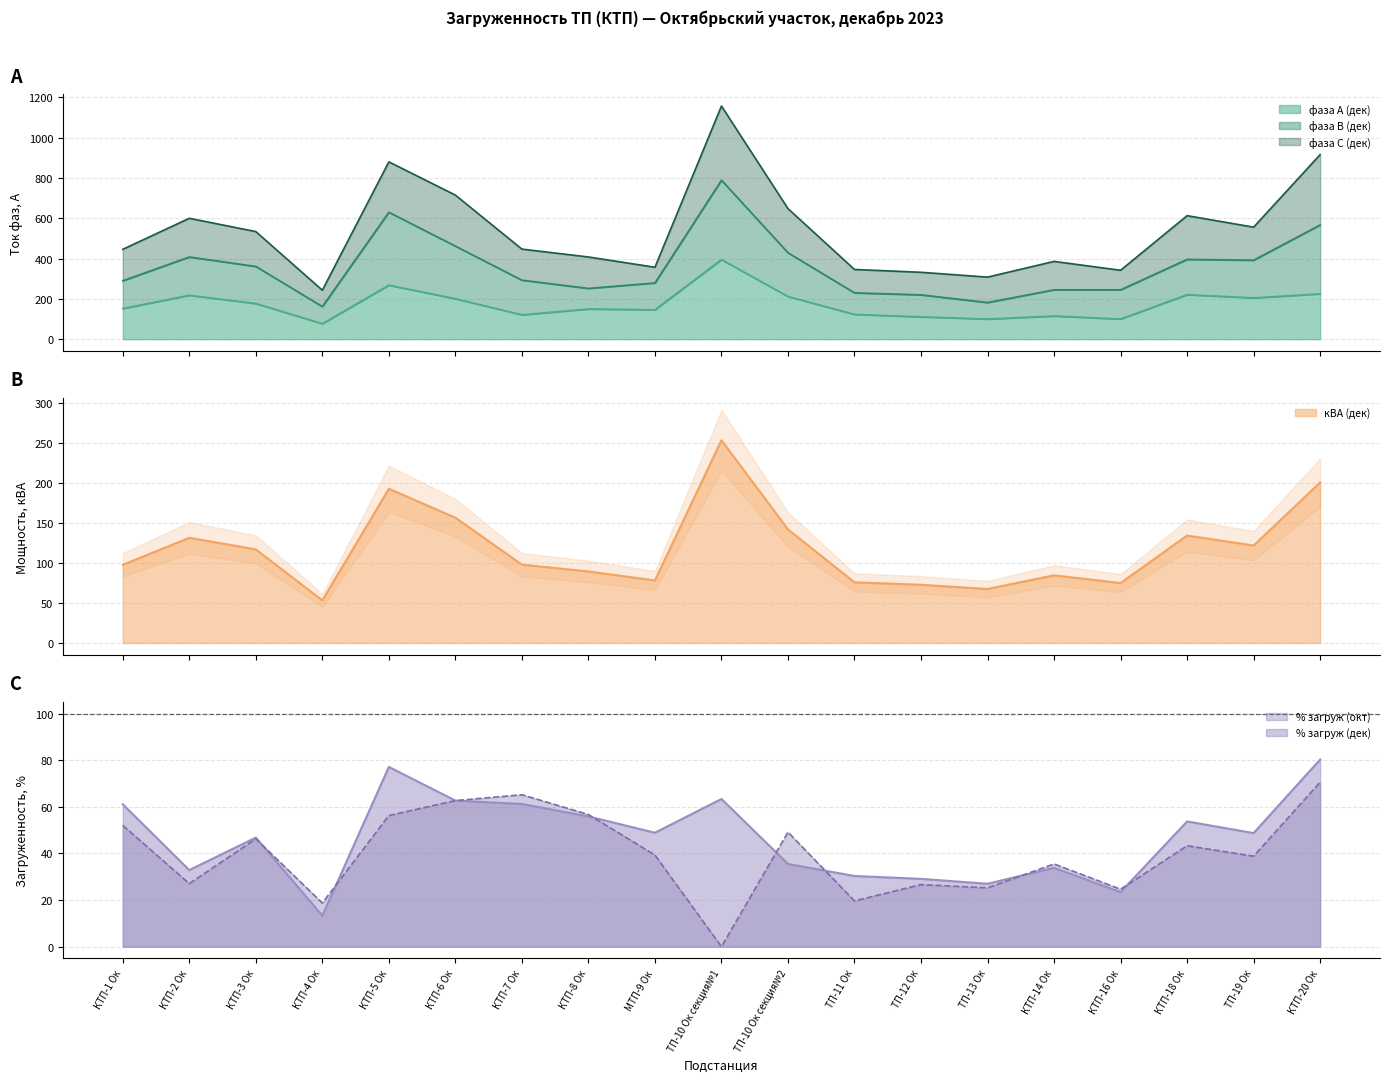

What is the difference between the highest and lowest values at ТП-11 Ок?

103.4